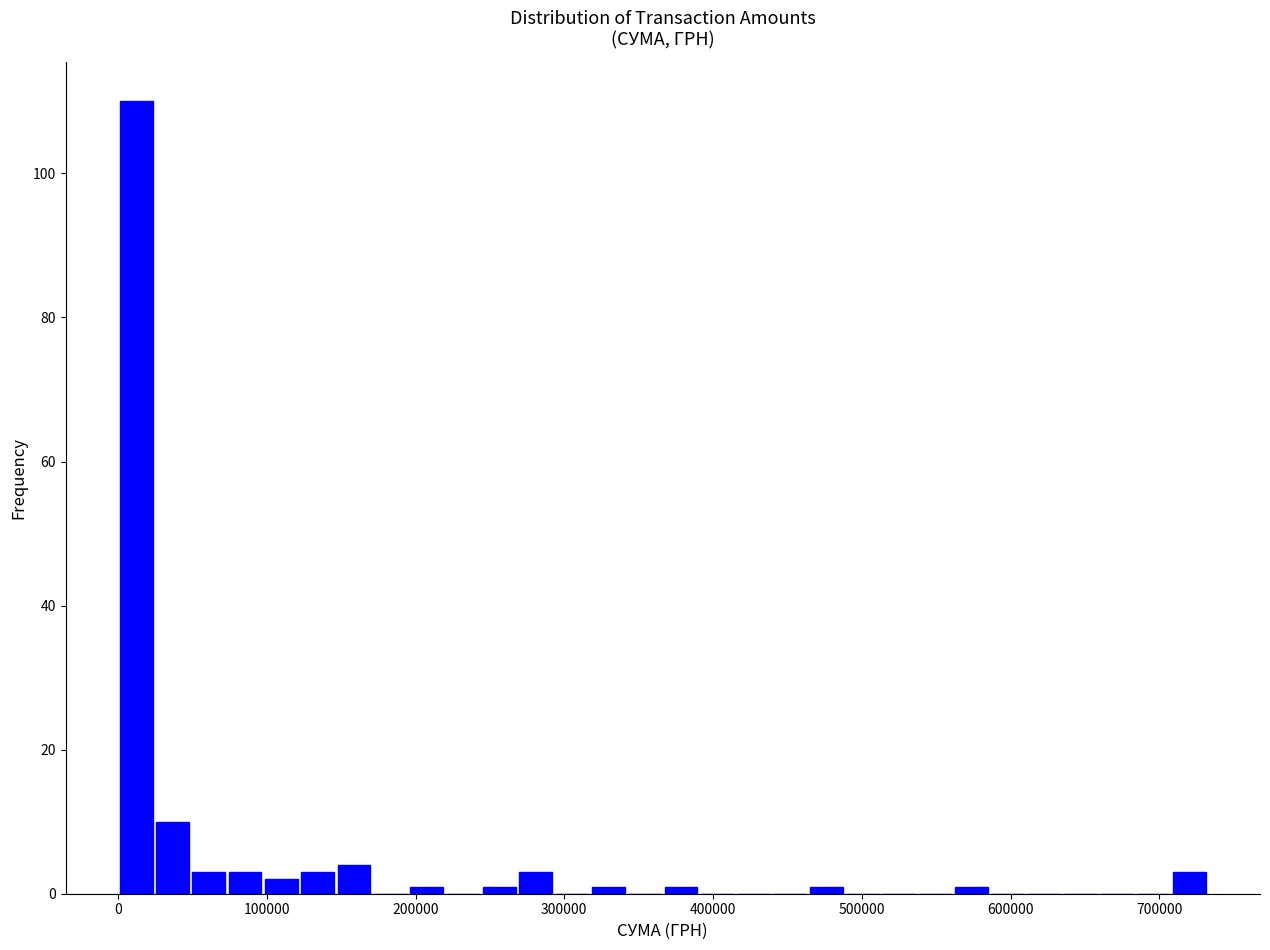

Read against the x-axis, roughly where is the centre of the tallest bar?

10000